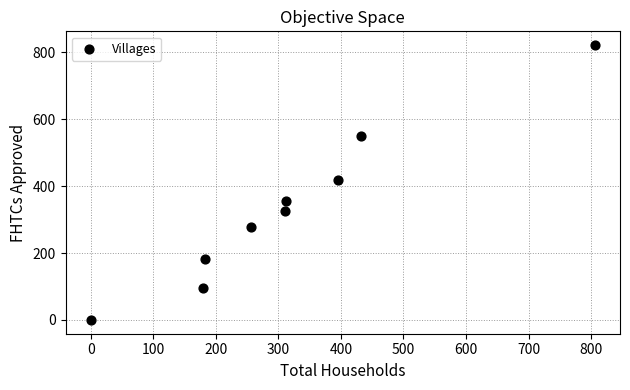

What is the range of Y values (max minus min)?

822